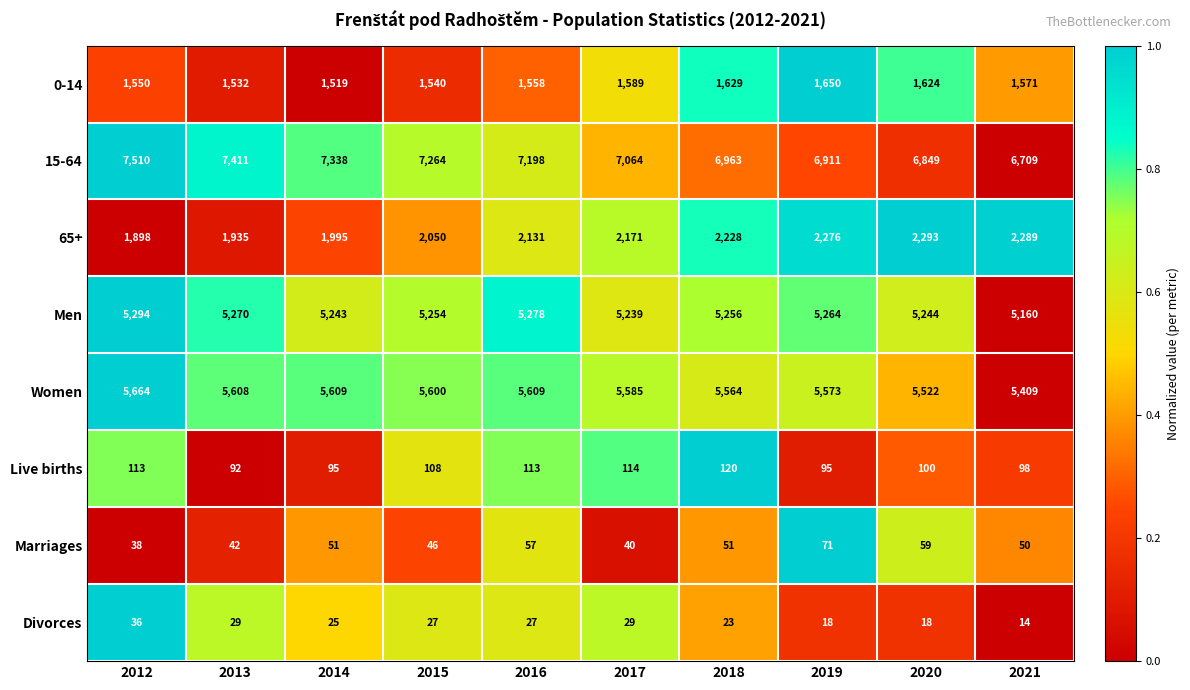

What is the difference between the second highest and second lowest values in the 65+ series?

354